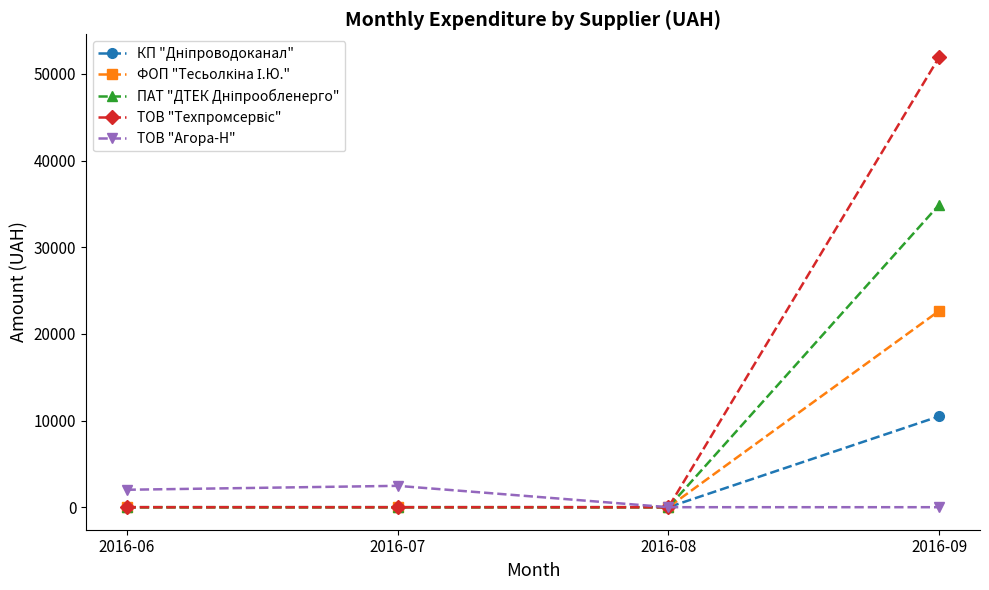

At which category does ТОВ "Агора-Н" reach its first local peak?

2016-07